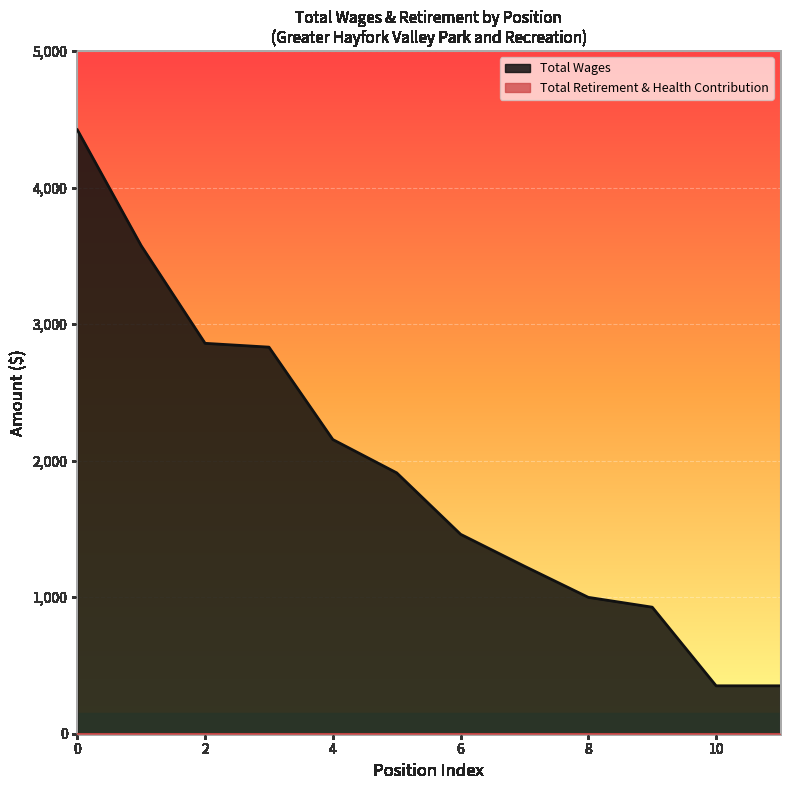

Which series changed the most between 6 and 10?

Total Wages